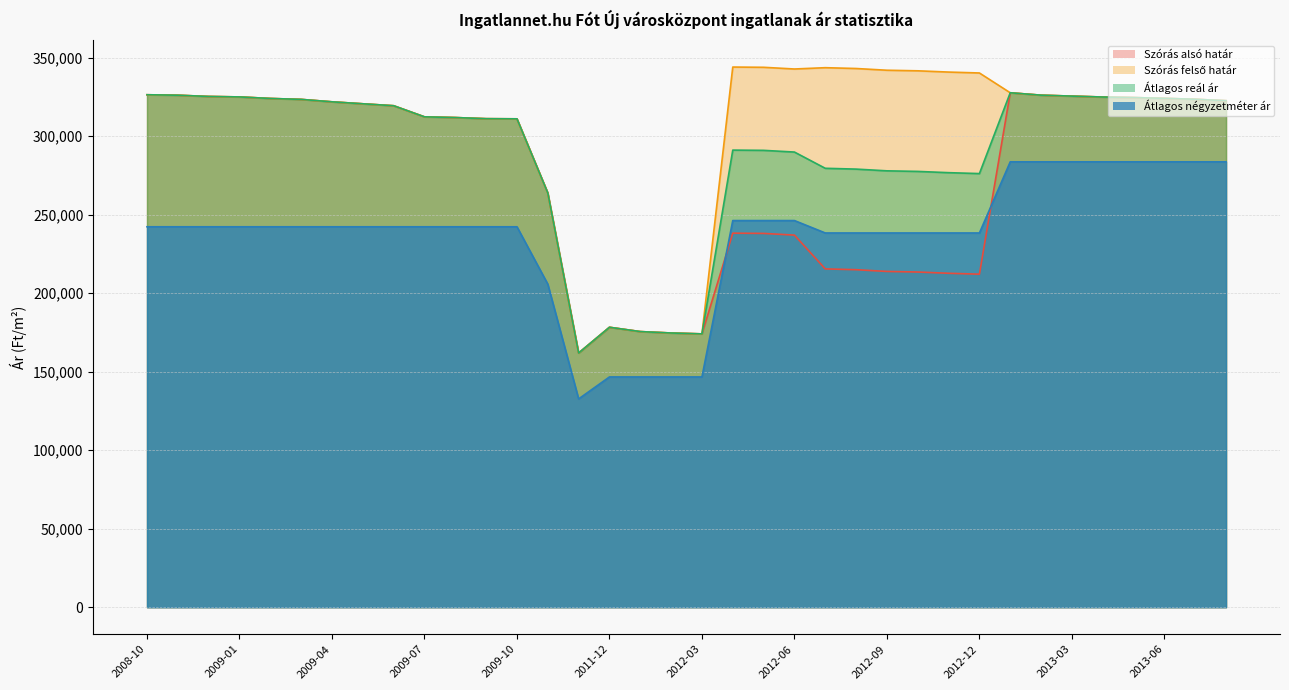

Between 2013-07 and 2013-06, which is larger?

2013-06